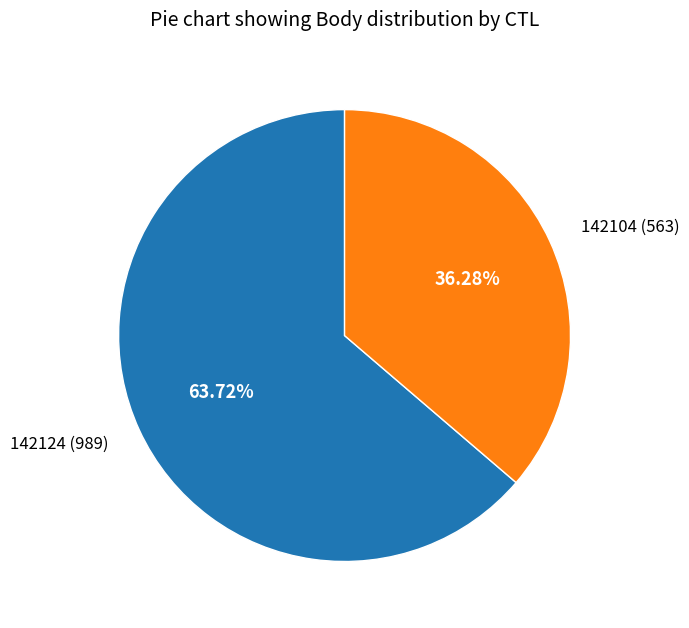

To the nearest percent, what is the difference between the 142124 and 142104 slice percentages?

27%